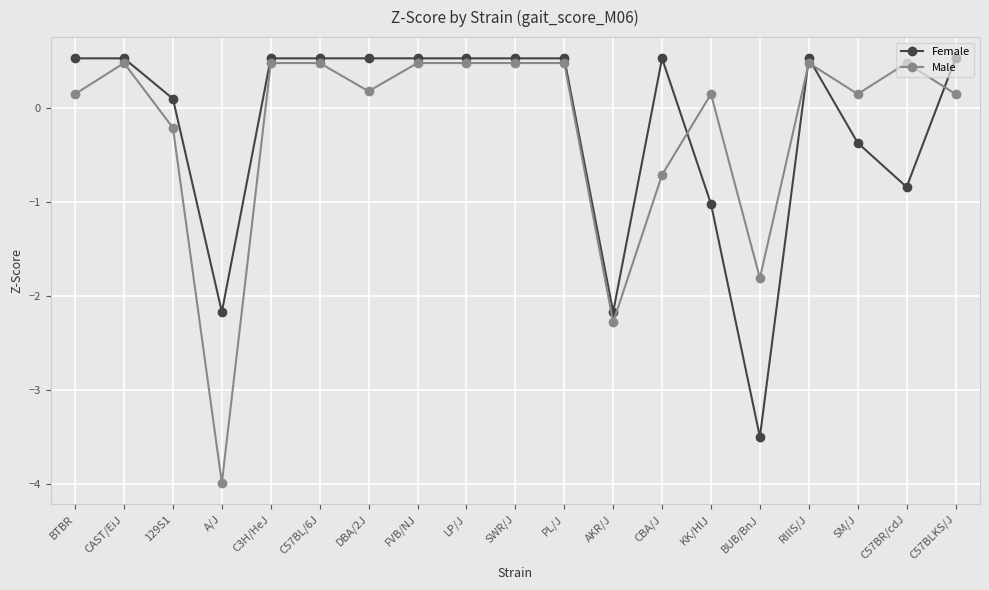

How many lines are shown in the chart?

2